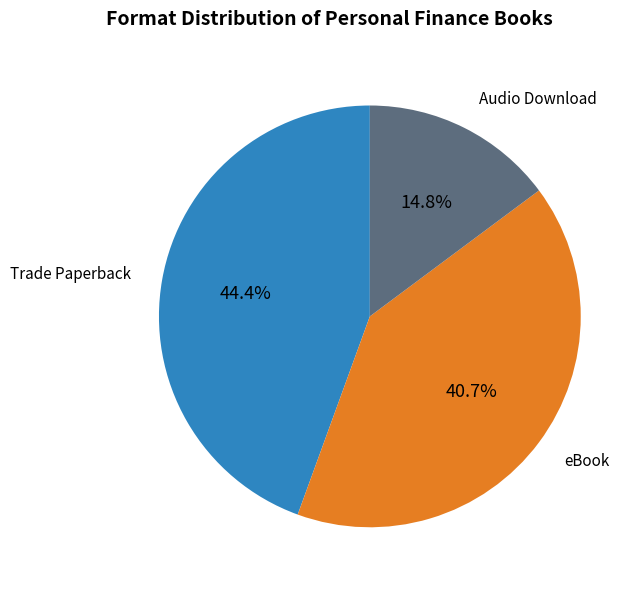

Is there a majority slice in this chart?

No